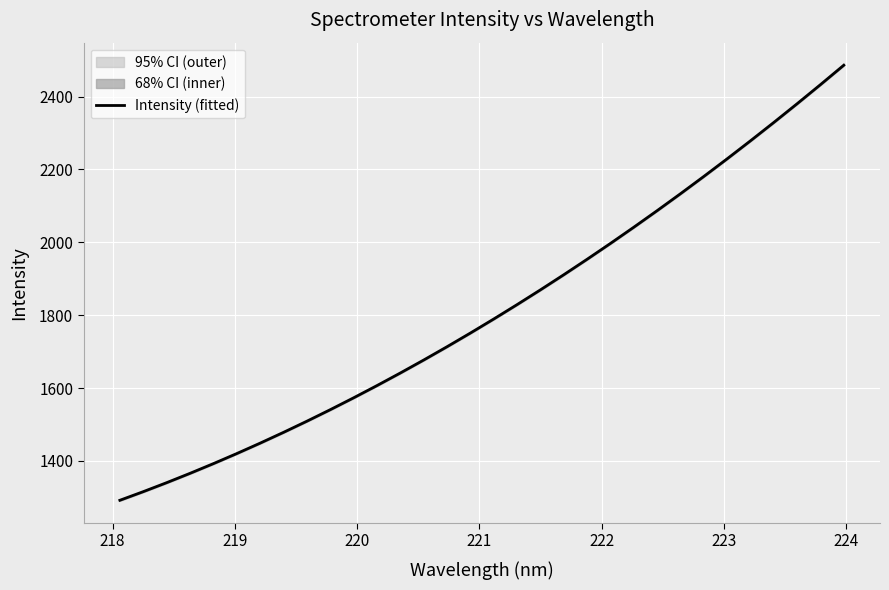

What is the maximum value for Intensity (fitted)?

2486.3